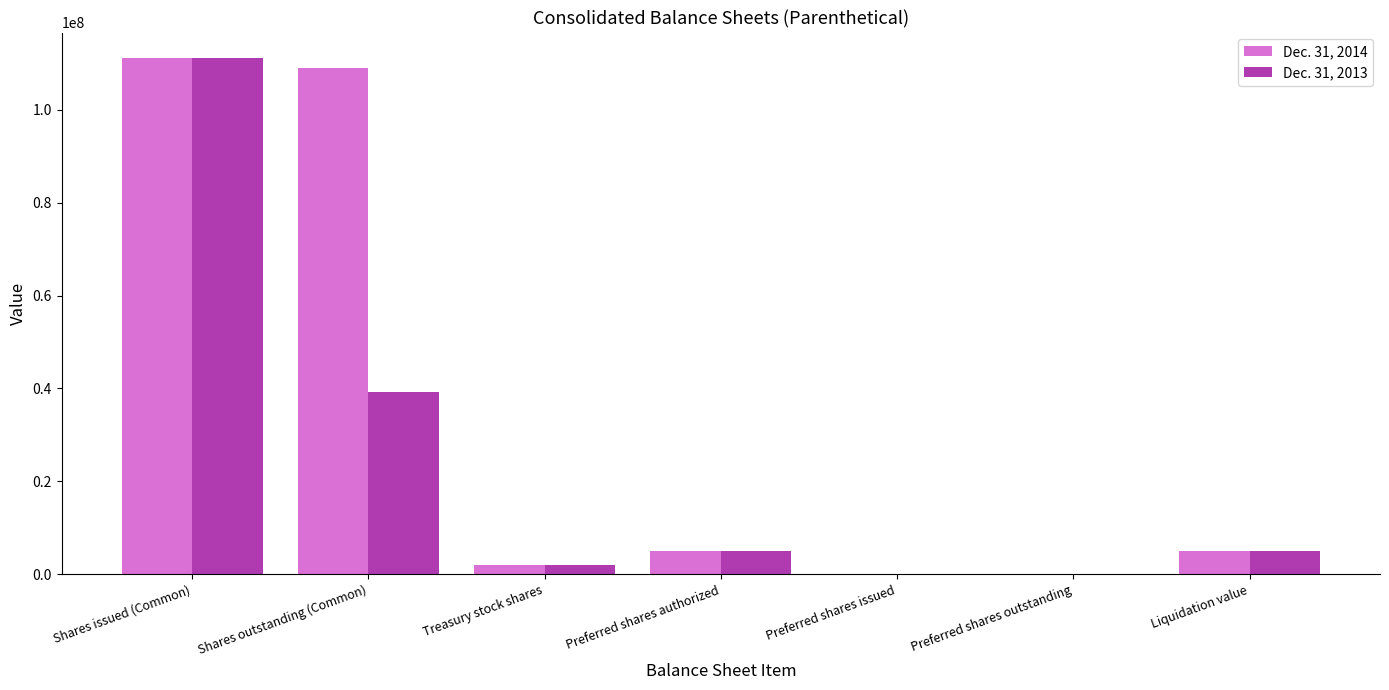

Is it true that Dec. 31, 2013 equals 39315855 at Shares outstanding (Common)?

True